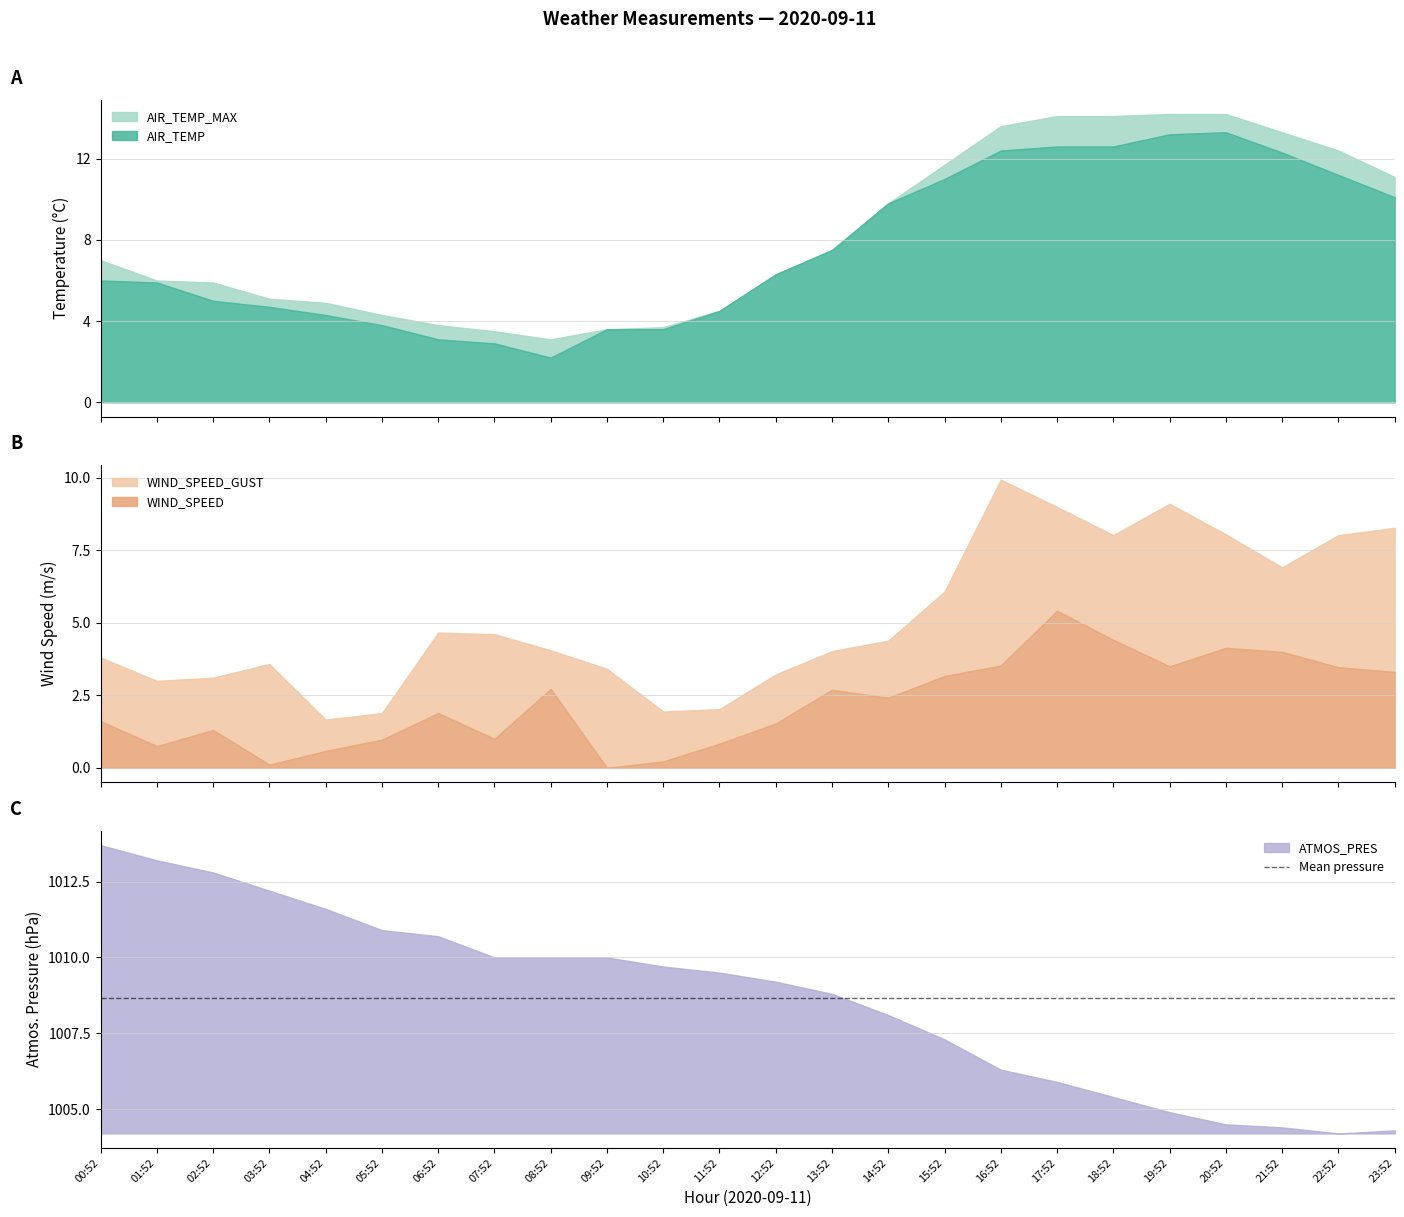

True or false: WIND_SPEED and ATMOS_PRES cross at least once.

False